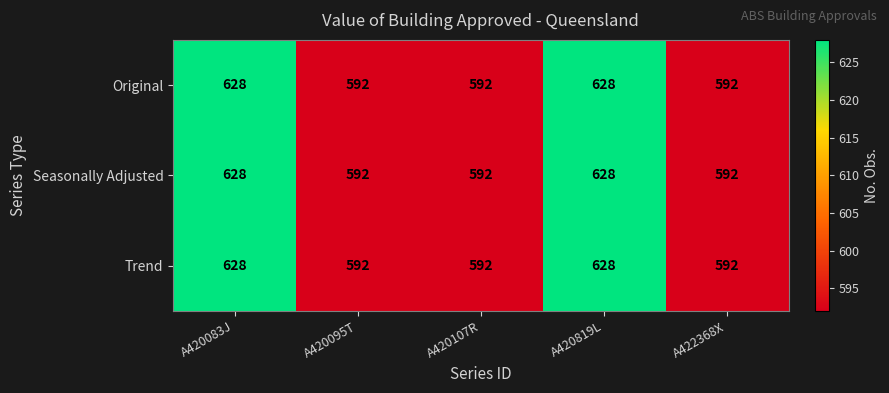

What is the sum of the Trend values at A422368X and A420819L?

1220